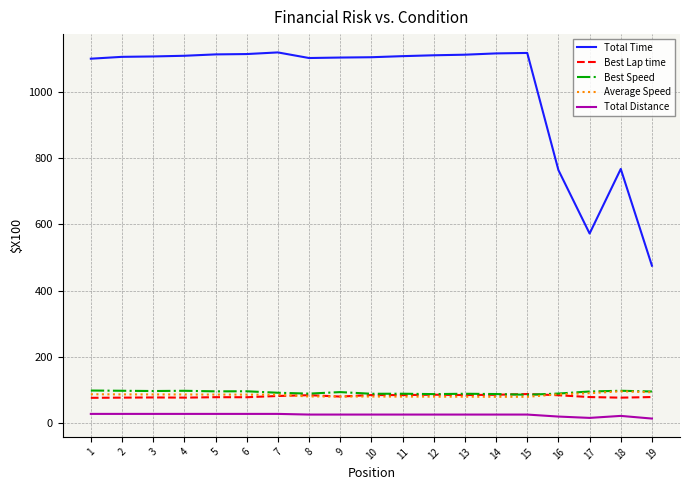

How many lines are shown in the chart?

5